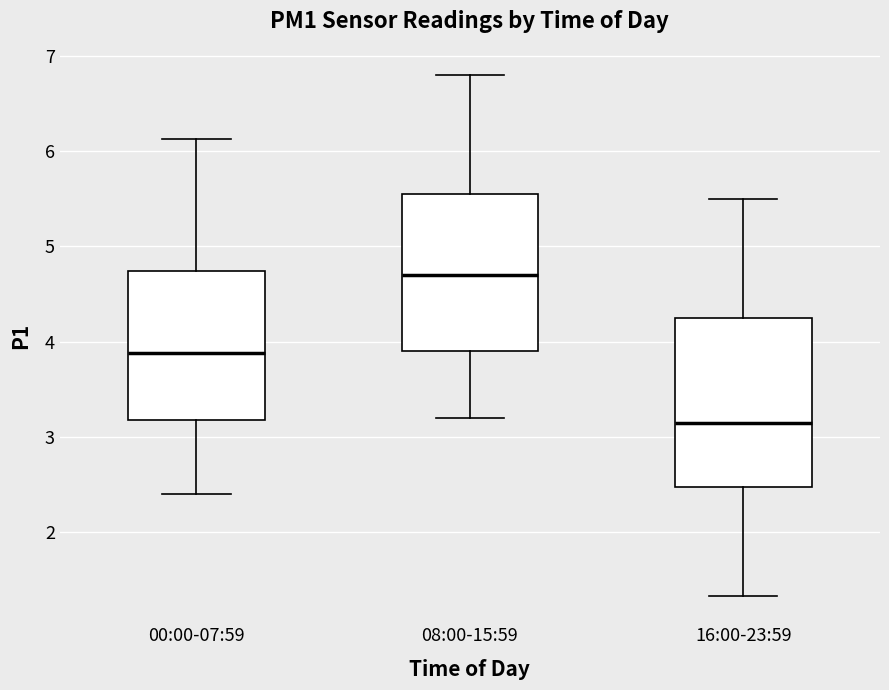

Reading left to right, read every box against the y-axis: the position of its median line, the range the box covers, and the ends of its whiskers. The values are not printed on the chart, so give them approximately, as read against the axis.

00:00-07:59: median 3.9, box 3.2 to 4.7, whiskers 2.4 to 6.1
08:00-15:59: median 4.7, box 3.9 to 5.6, whiskers 3.2 to 6.8
16:00-23:59: median 3.2, box 2.5 to 4.3, whiskers 1.3 to 5.5